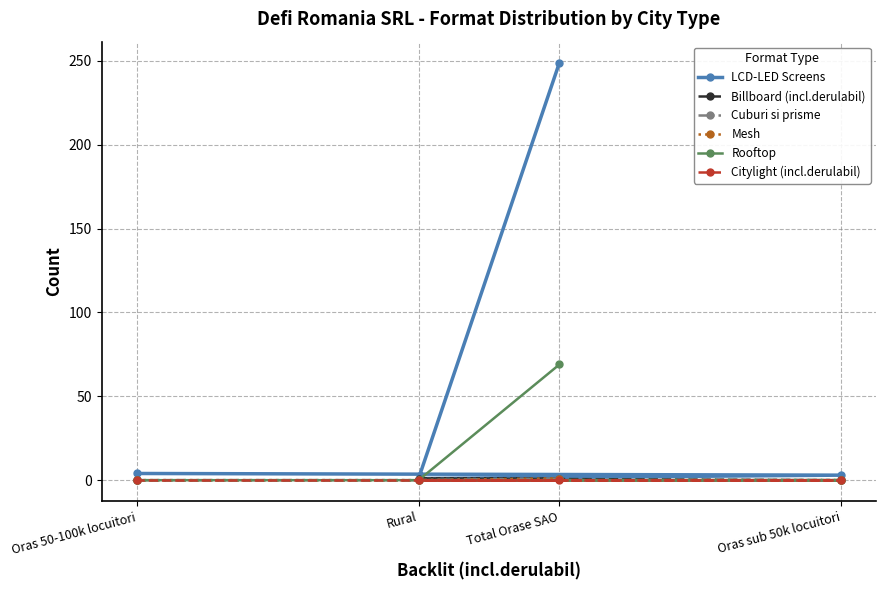

Reading right to left, extract all data points from this chart.

LCD-LED Screens: Oras 50-100k locuitori=4	Oras sub 50k locuitori=3	Rural=1	Total Orase SAO=249
Billboard (incl.derulabil): Oras 50-100k locuitori=0	Oras sub 50k locuitori=0	Rural=1	Total Orase SAO=1
Cuburi si prisme: Oras 50-100k locuitori=0	Oras sub 50k locuitori=0	Rural=0	Total Orase SAO=1
Mesh: Oras 50-100k locuitori=0	Oras sub 50k locuitori=0	Rural=0	Total Orase SAO=1
Rooftop: Oras 50-100k locuitori=0	Oras sub 50k locuitori=0	Rural=0	Total Orase SAO=69
Citylight (incl.derulabil): Oras 50-100k locuitori=0	Oras sub 50k locuitori=0	Rural=0	Total Orase SAO=0